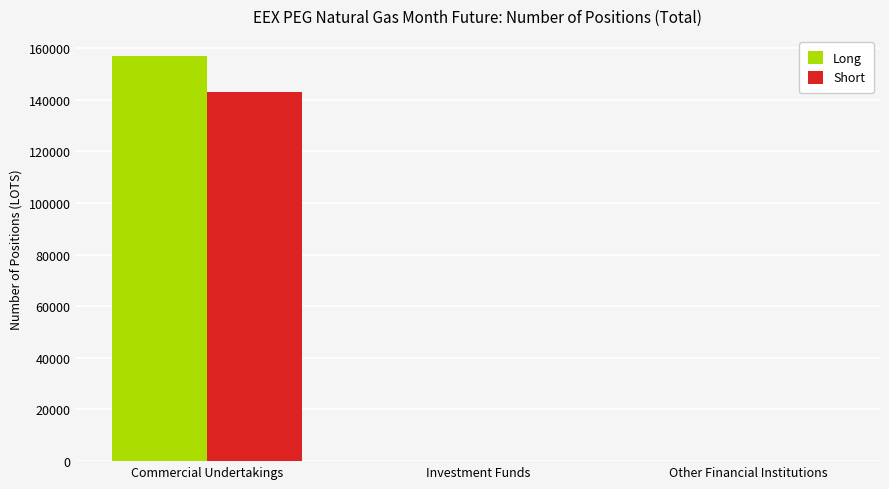

Is it true that Long equals 0 at Other Financial Institutions?

True